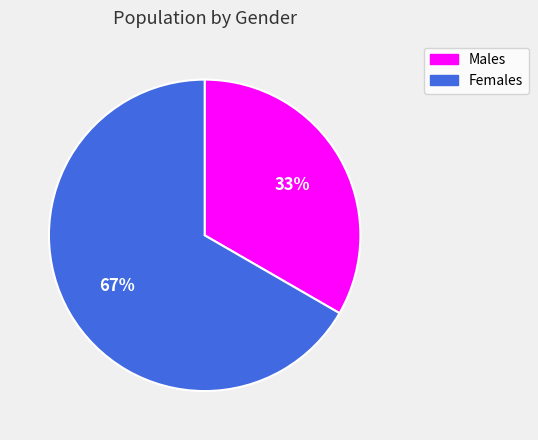

Is there any slice that represents more than half of the pie?

Yes